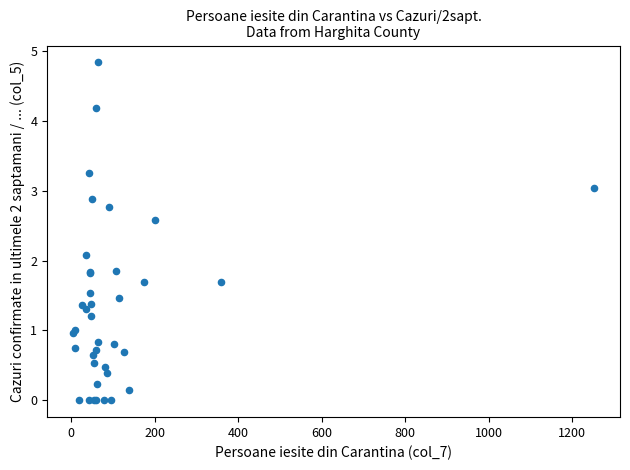

What Y value in the scatter plot is closest to 2?

2.1